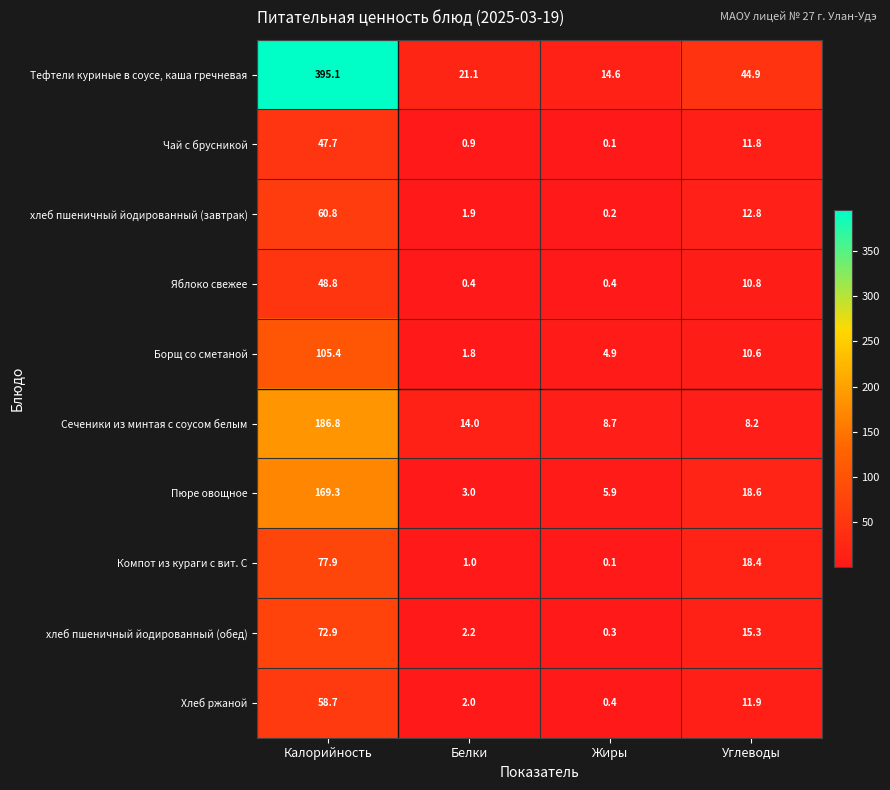

What is the difference between the highest and lowest values at Жиры?

14.5